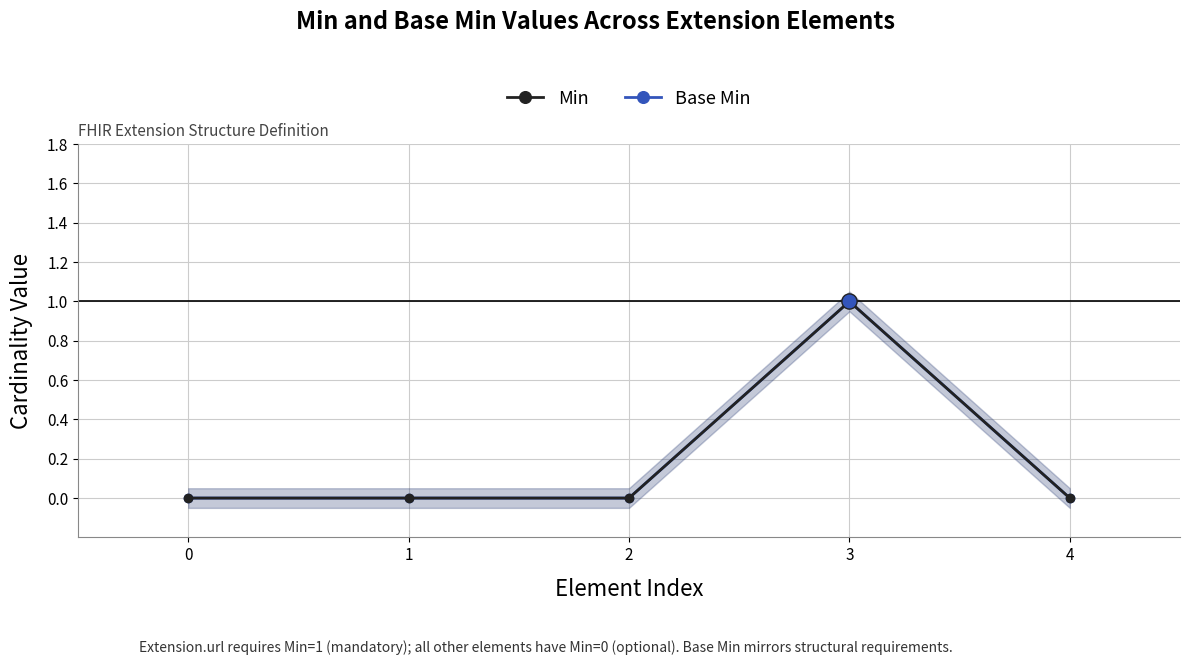

Which series has the largest Y range (max minus min)?

Min